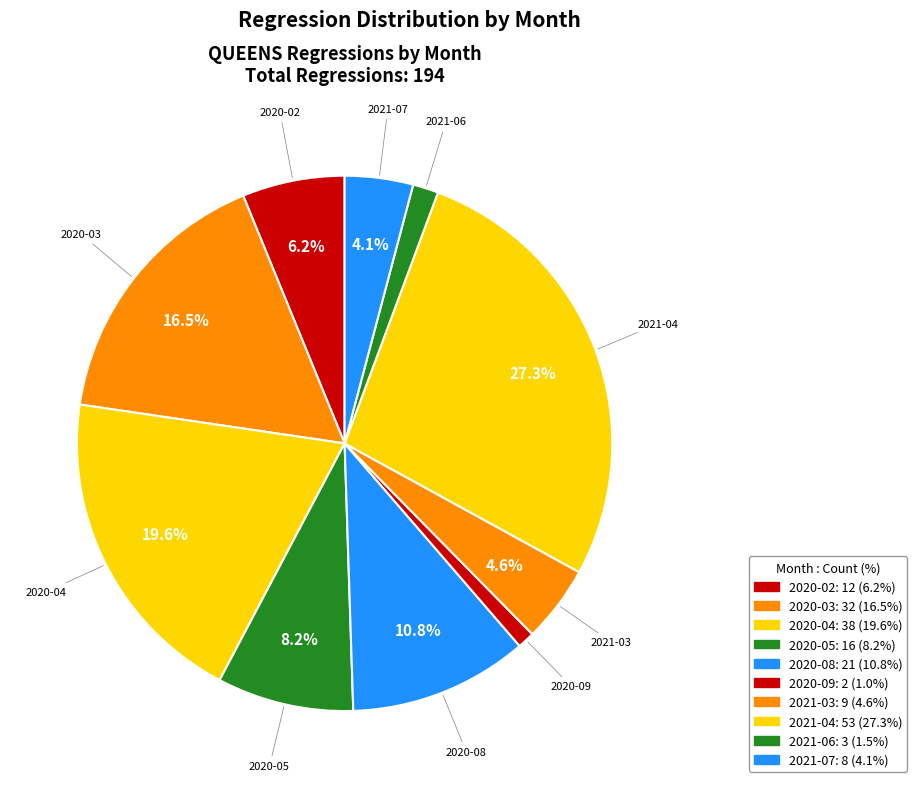

What is the ratio of the value at 2021-06 to the value at 2020-09?

1.5